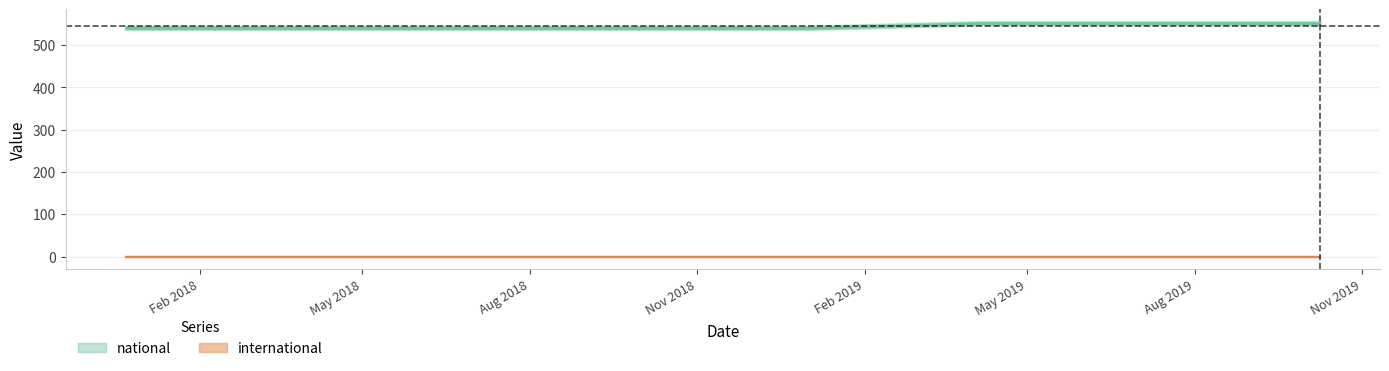

How many lines are shown in the chart?

2